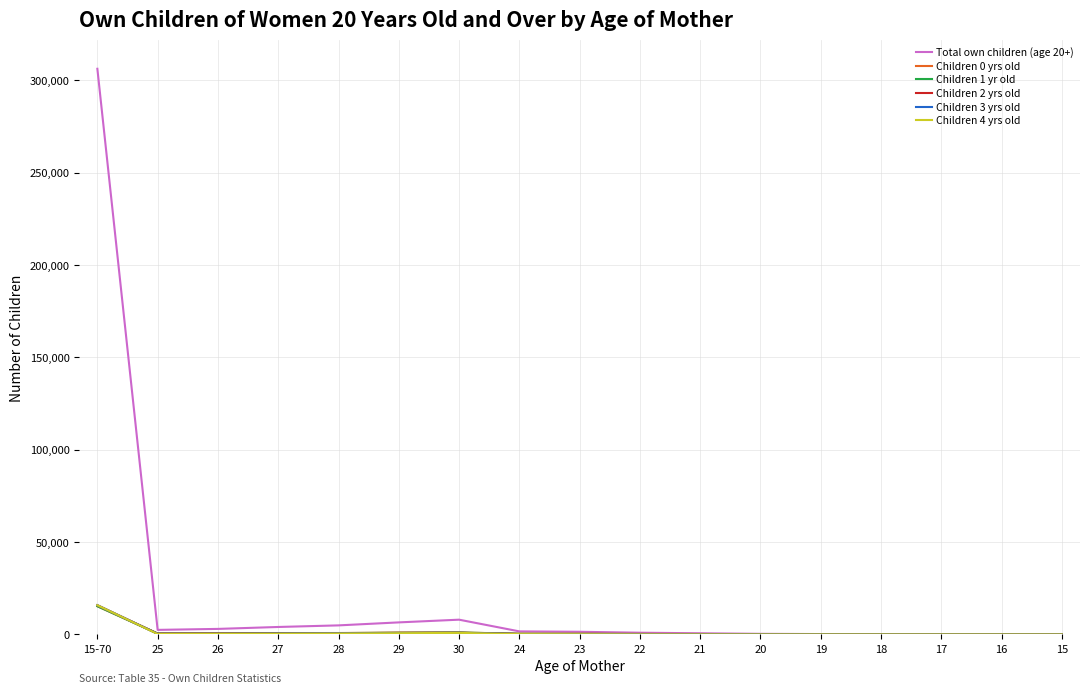

The value of Children 2 yrs old at 15 is 0. True or false?

True